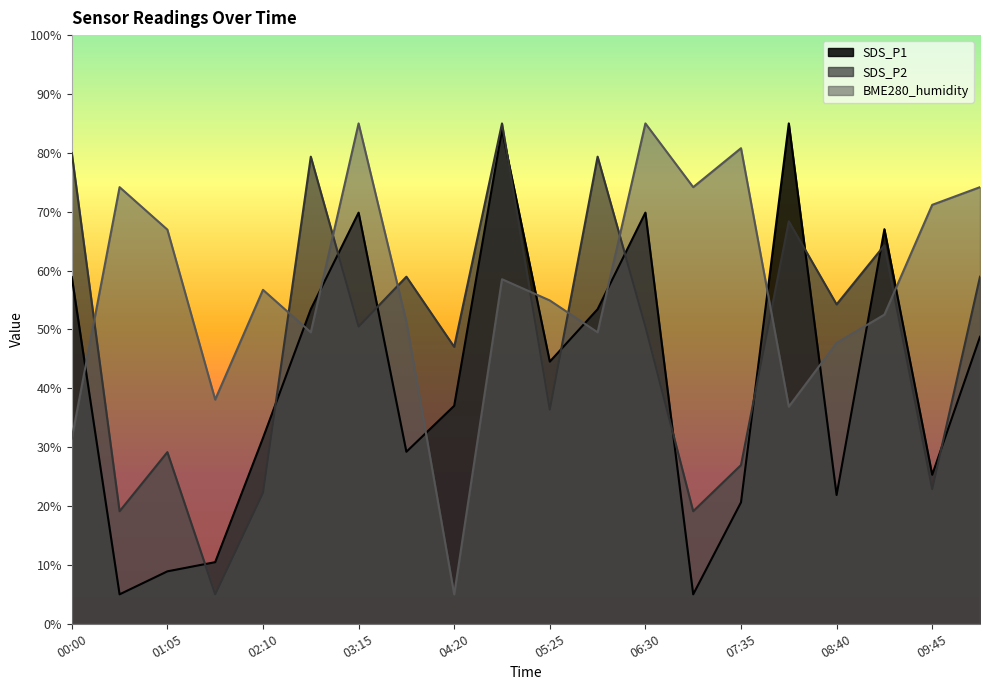

What is the sum of the SDS_P2 values at 08:40 and 03:48?

113.2